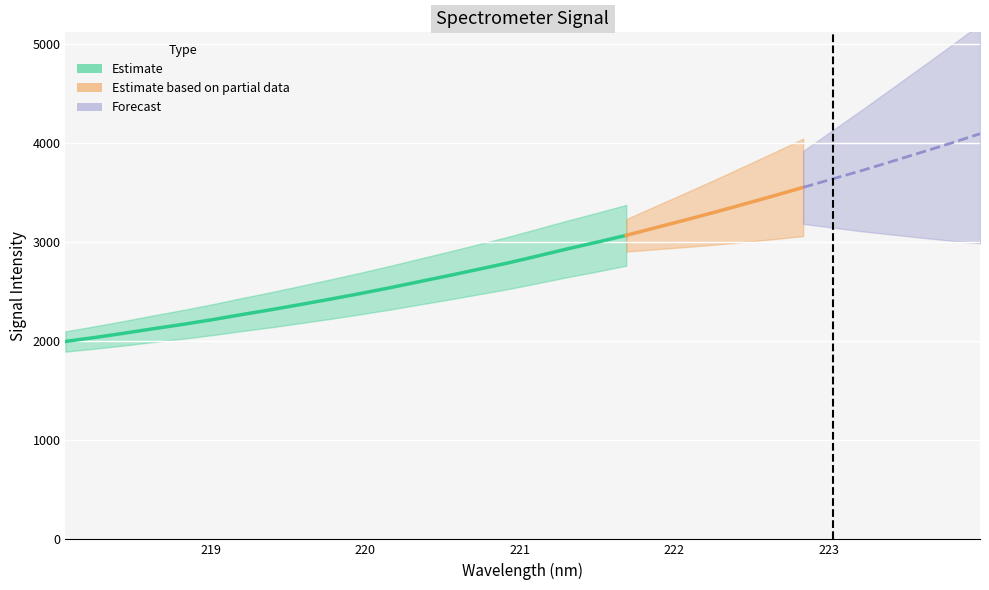

The chart shows a value of 3381.3 at 222.4538. True or false?

True